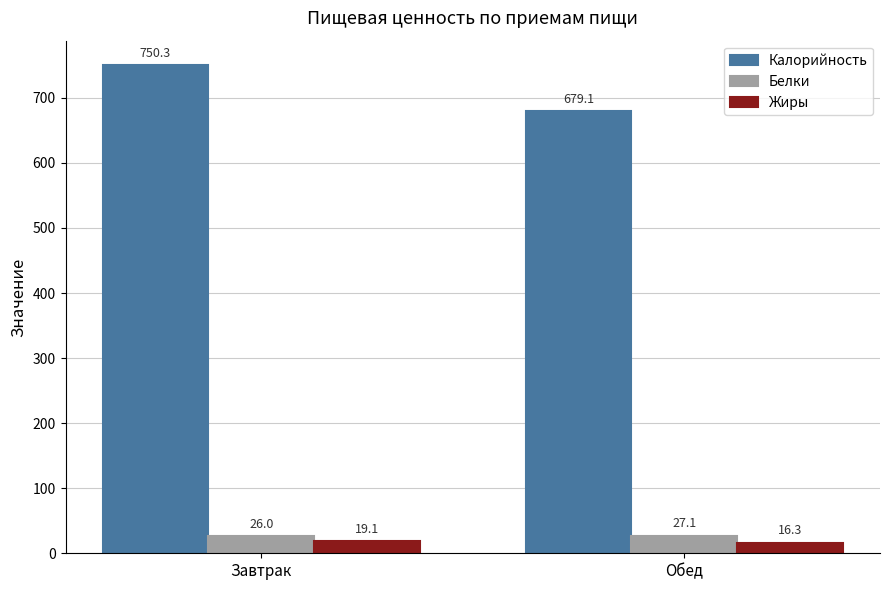

At how many categories does at least one series exceed 616?

2